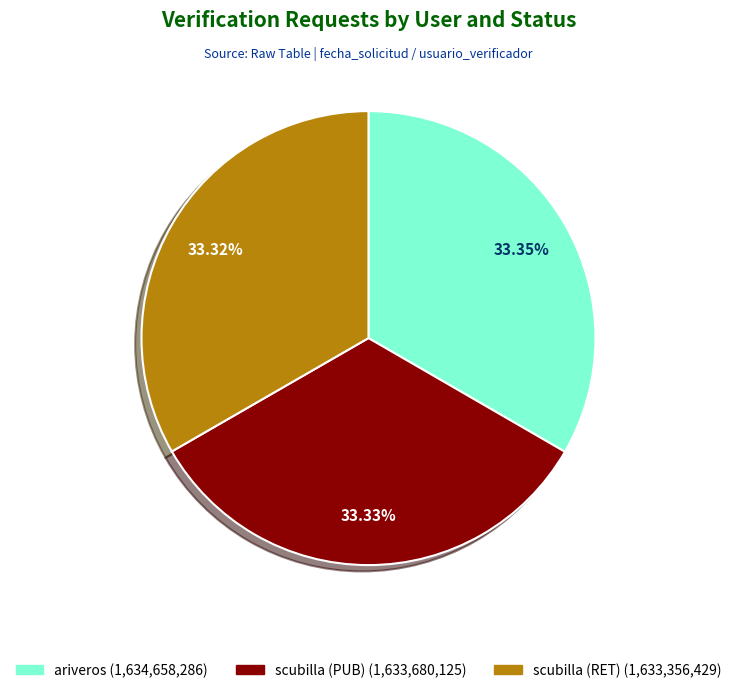

Is scubilla (PUB) the majority of the pie?

No